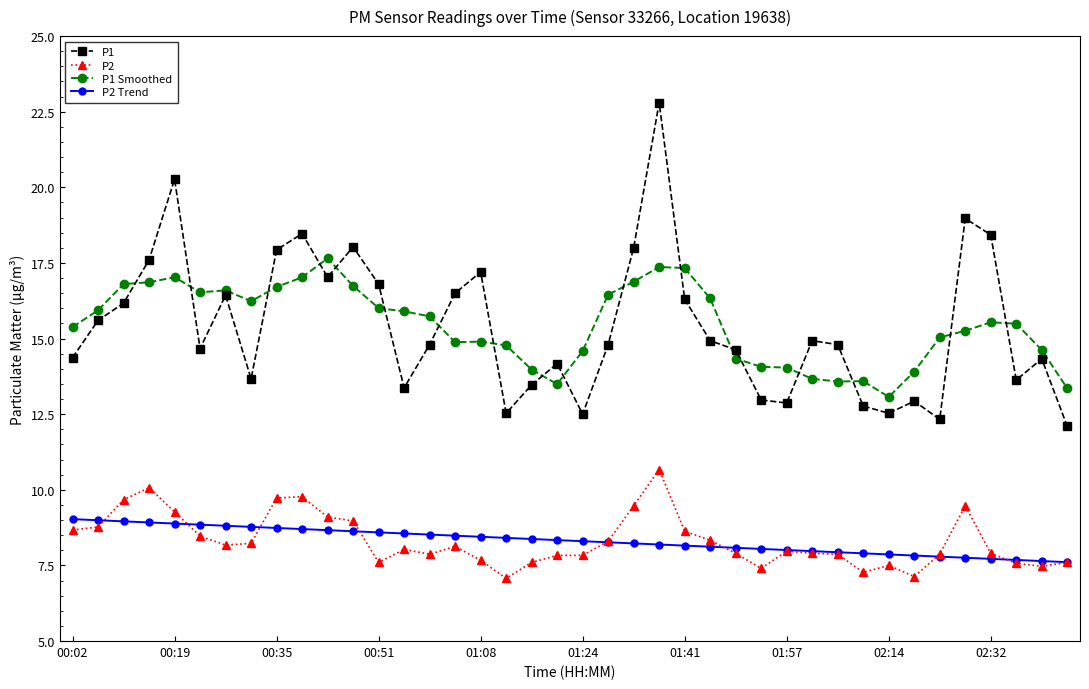

At how many categories does at least one series exceed 9?

40